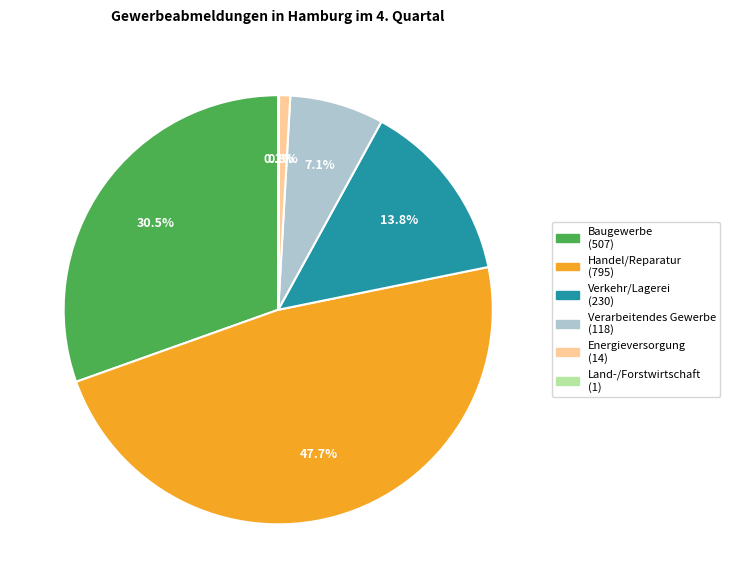

To the nearest percent, what percentage of the pie is Verkehr/Lagerei?

14%